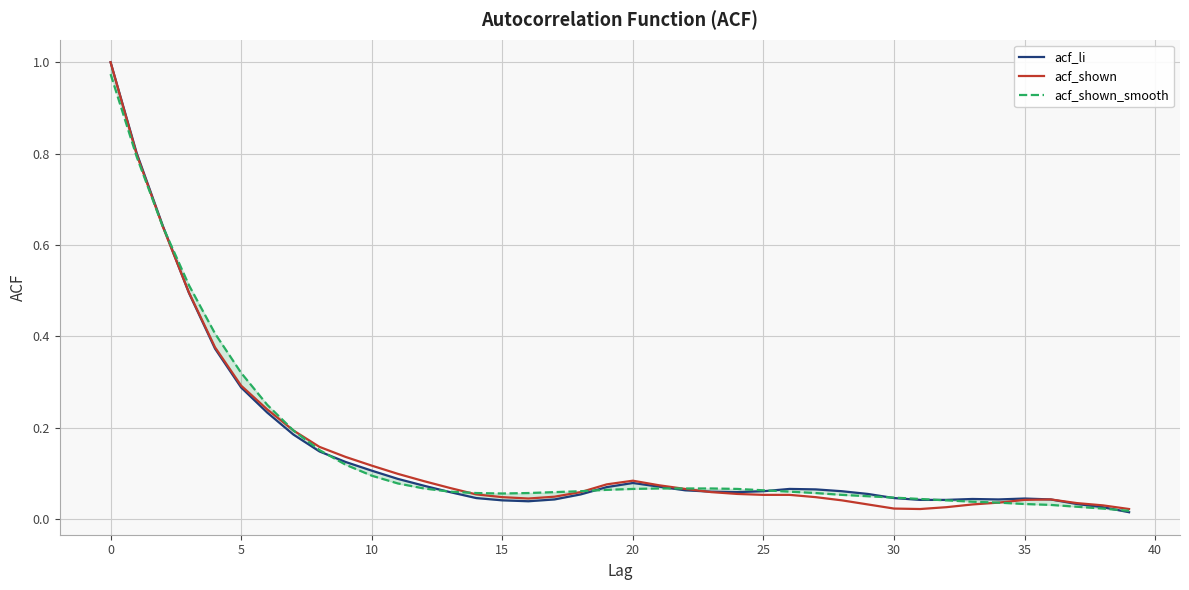

True or false: acf_li has more than 0 interior local peaks.

True